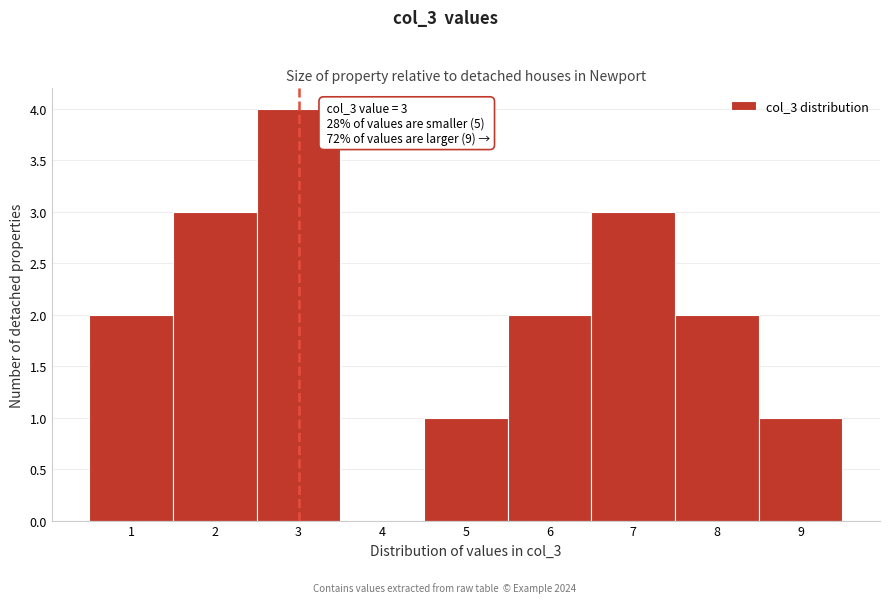

Which range on the x-axis has the tallest bar?

2.5 to 3.5